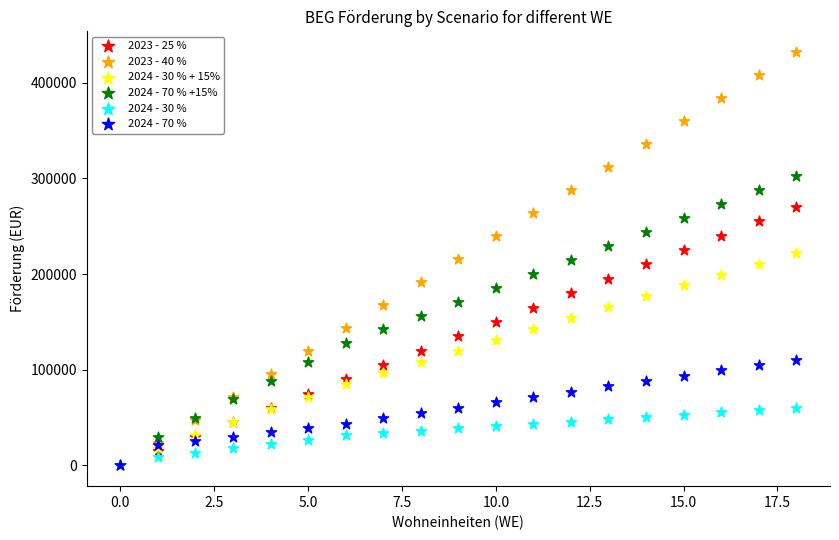

What are all the series names shown in the legend?

2023 - 25 %, 2023 - 40 %, 2024 - 30 % + 15%, 2024 - 70 % +15%, 2024 - 30 %, 2024 - 70 %